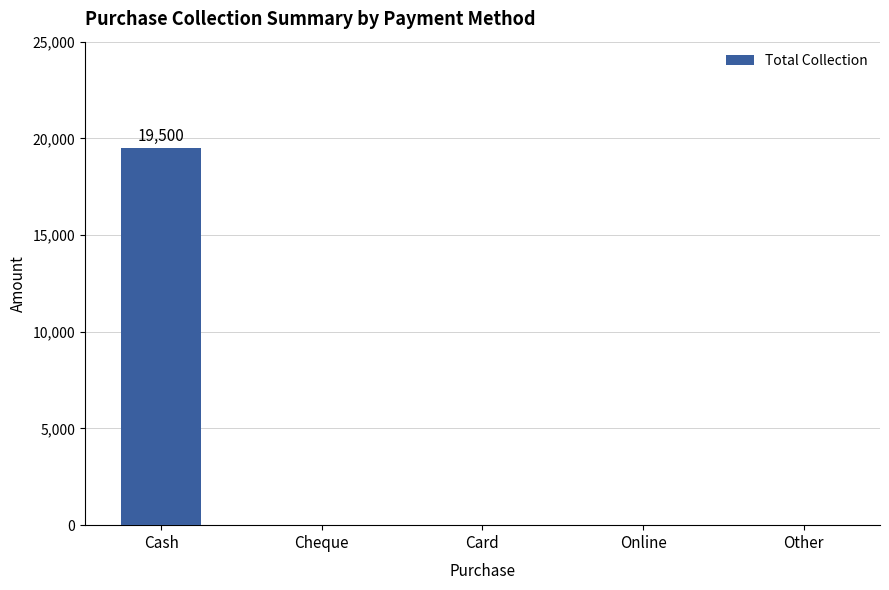

Reading right to left, what are all the values shown in this chart?

0	0	0	0	19500